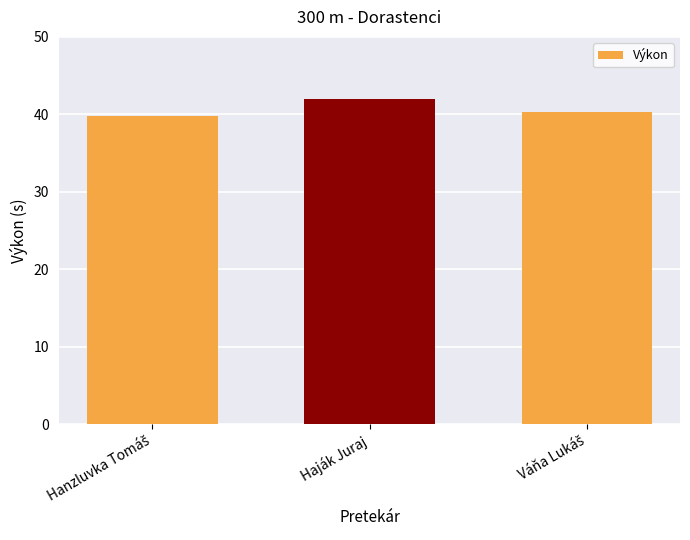

Reading left to right, list all the values displayed in this chart.

39.8	42.0	40.3